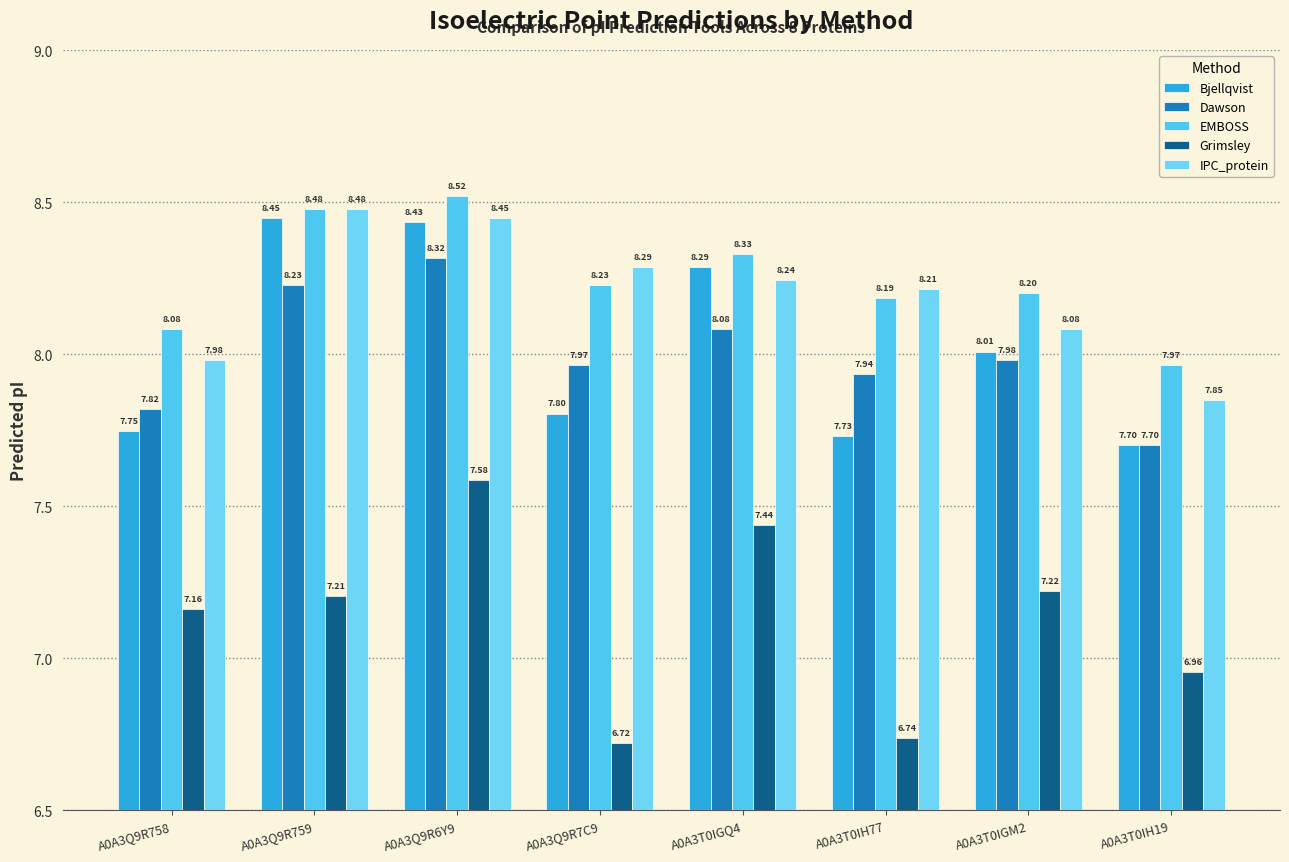

What is the difference between the maximum and minimum values in the EMBOSS series?

0.6